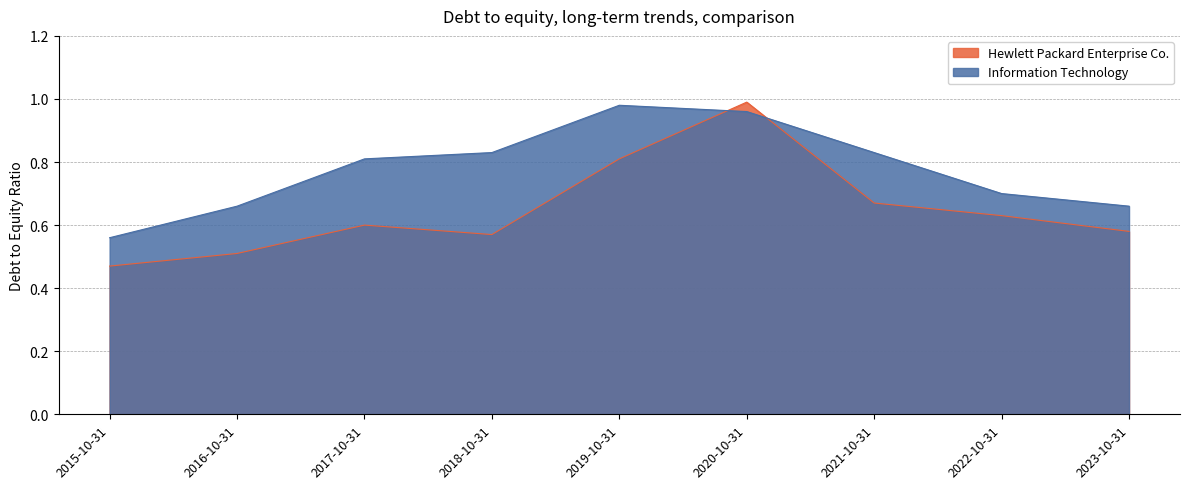

Does the chart have visible grid lines?

Yes